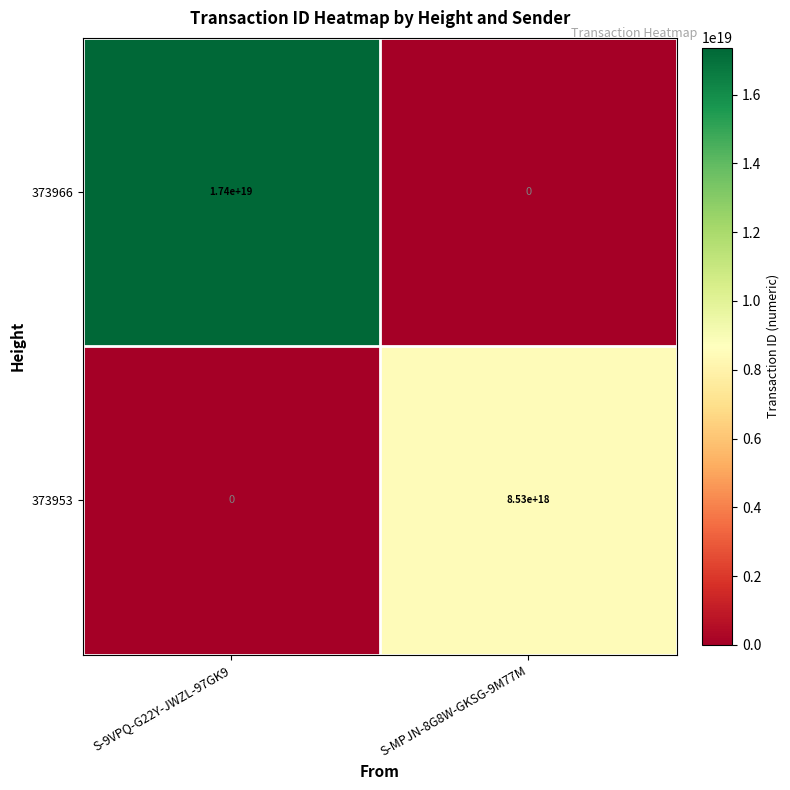

Rank the series by their average value, from lowest to highest.

373953, 373966